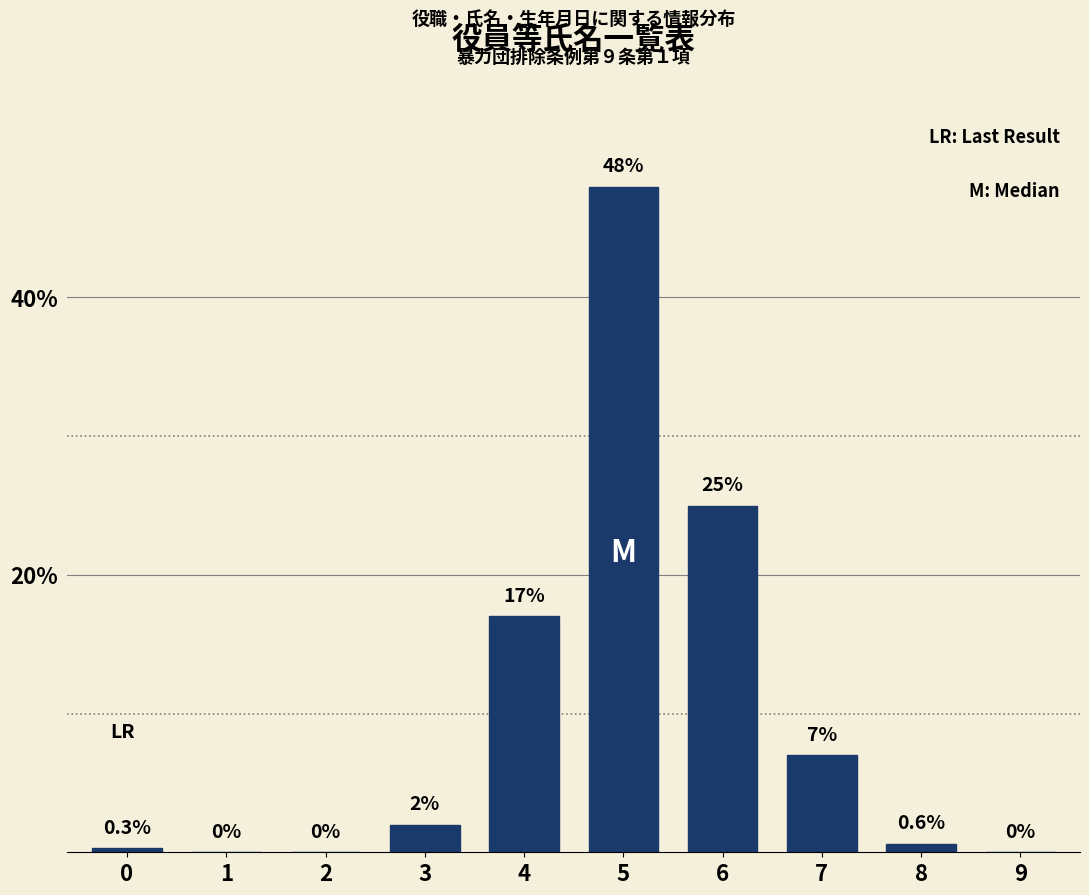

Reading left to right, extract all data points from this chart.

0=0.3	1=0.0	2=0.0	3=2.0	4=17.0	5=48.0	6=25.0	7=7.0	8=0.6	9=0.0